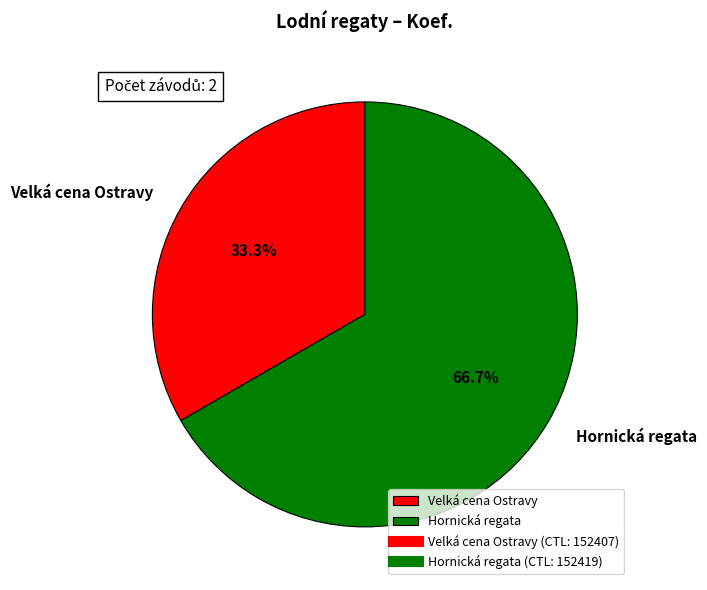

Between Velká cena Ostravy and Hornická regata, which is larger?

Hornická regata